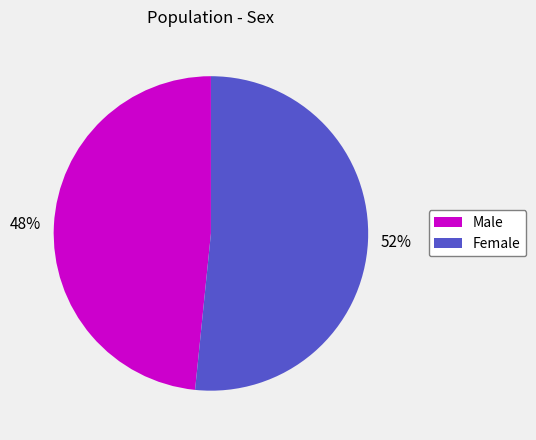

To the nearest percent, what is the average slice percentage?

50%